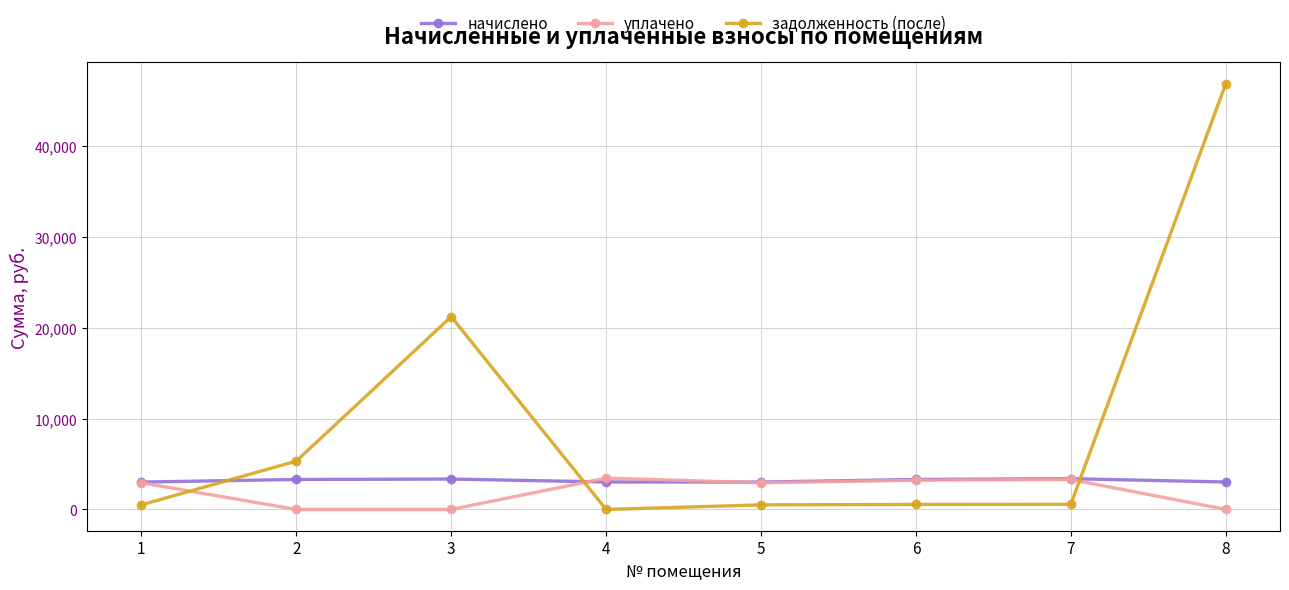

What is the difference between the уплачено values at 5 and 6?

280.2